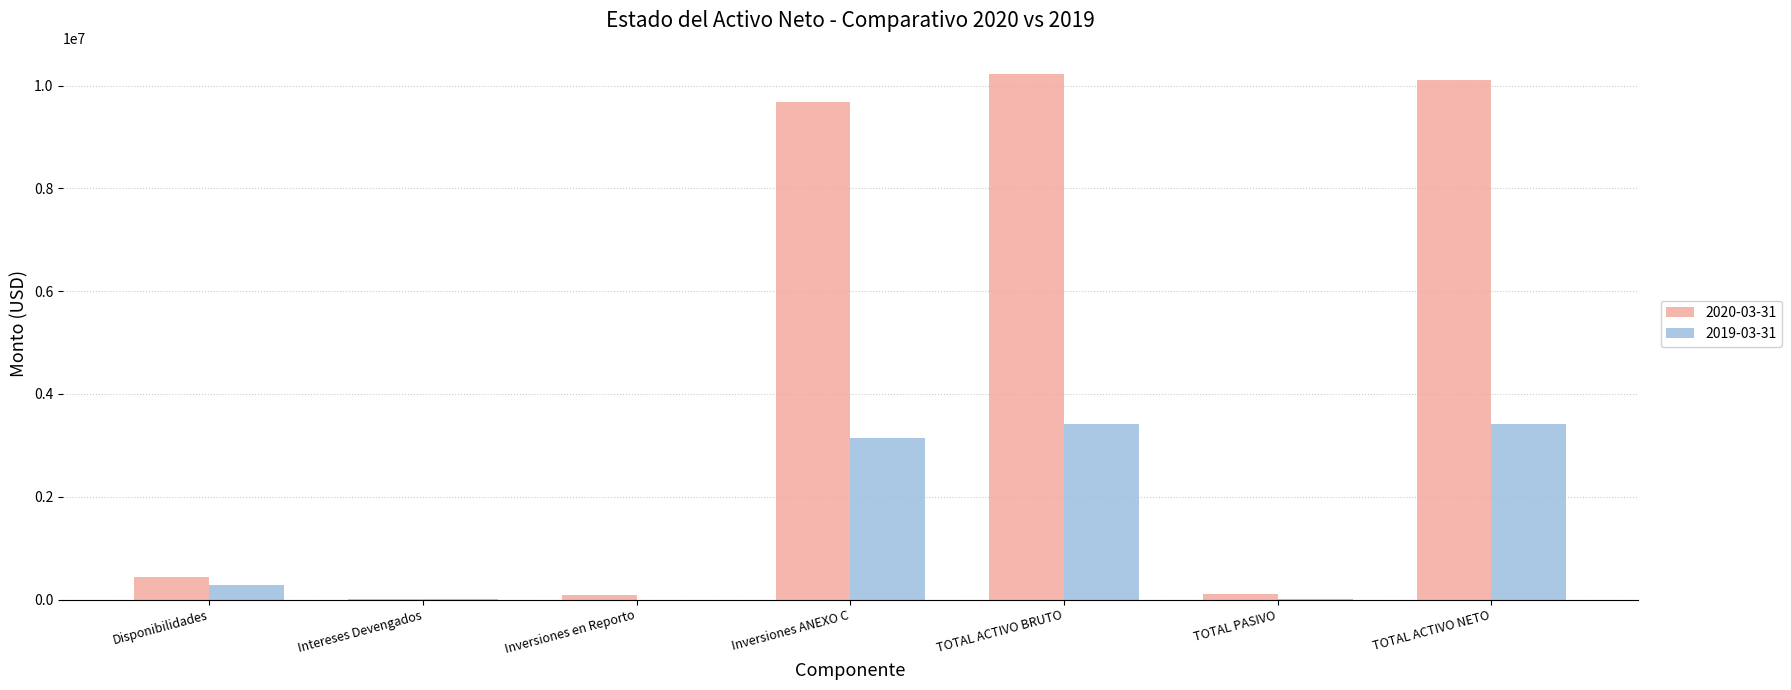

The value of 2019-03-31 at Inversiones en Reporto is -1990026.1. True or false?

False